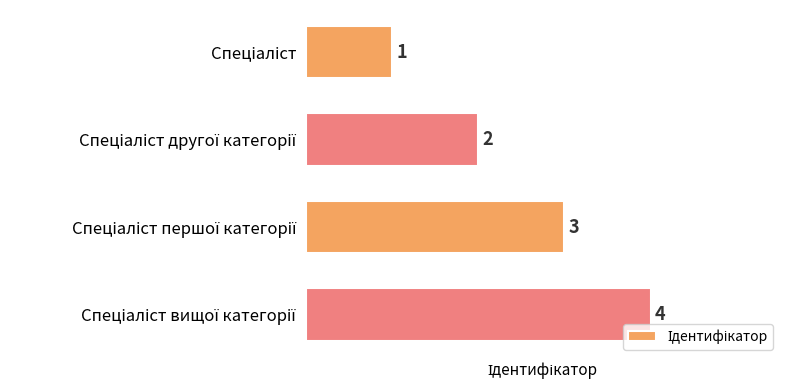

How many values are between 2 and 4?

3